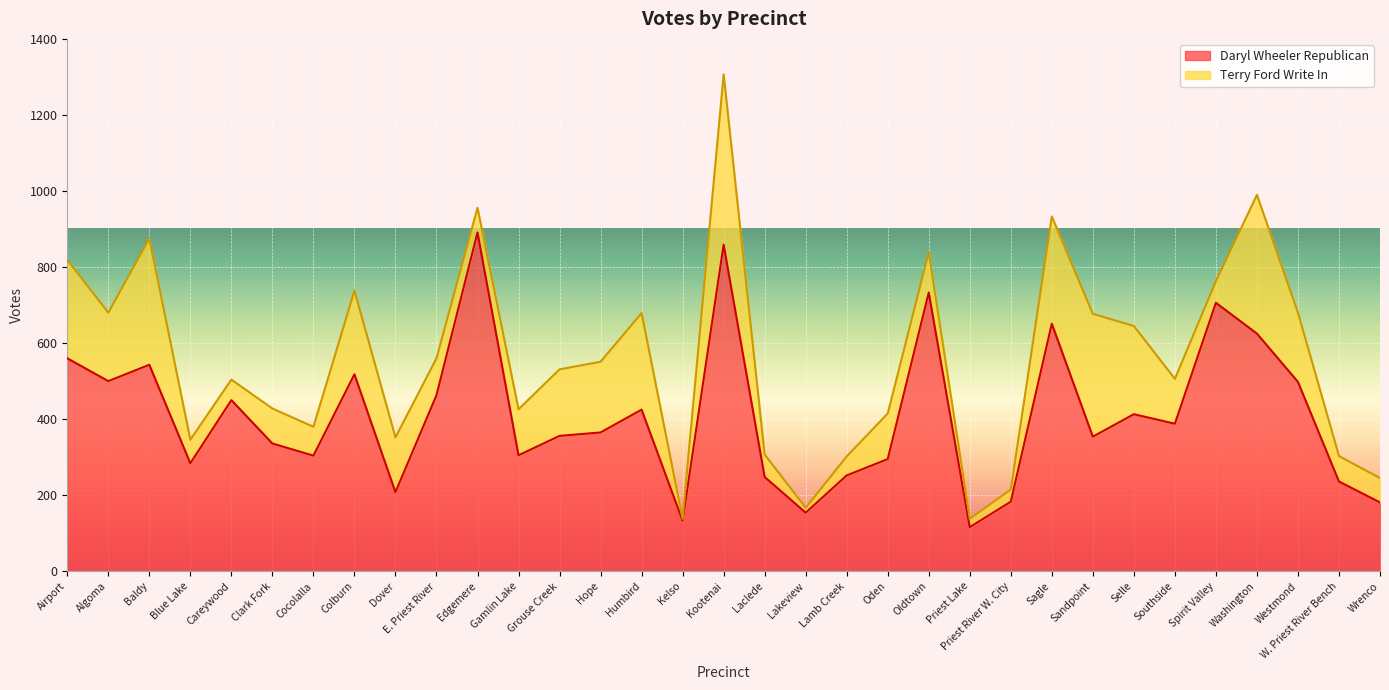

The chart shows a value of 850 at Colburn. True or false?

False